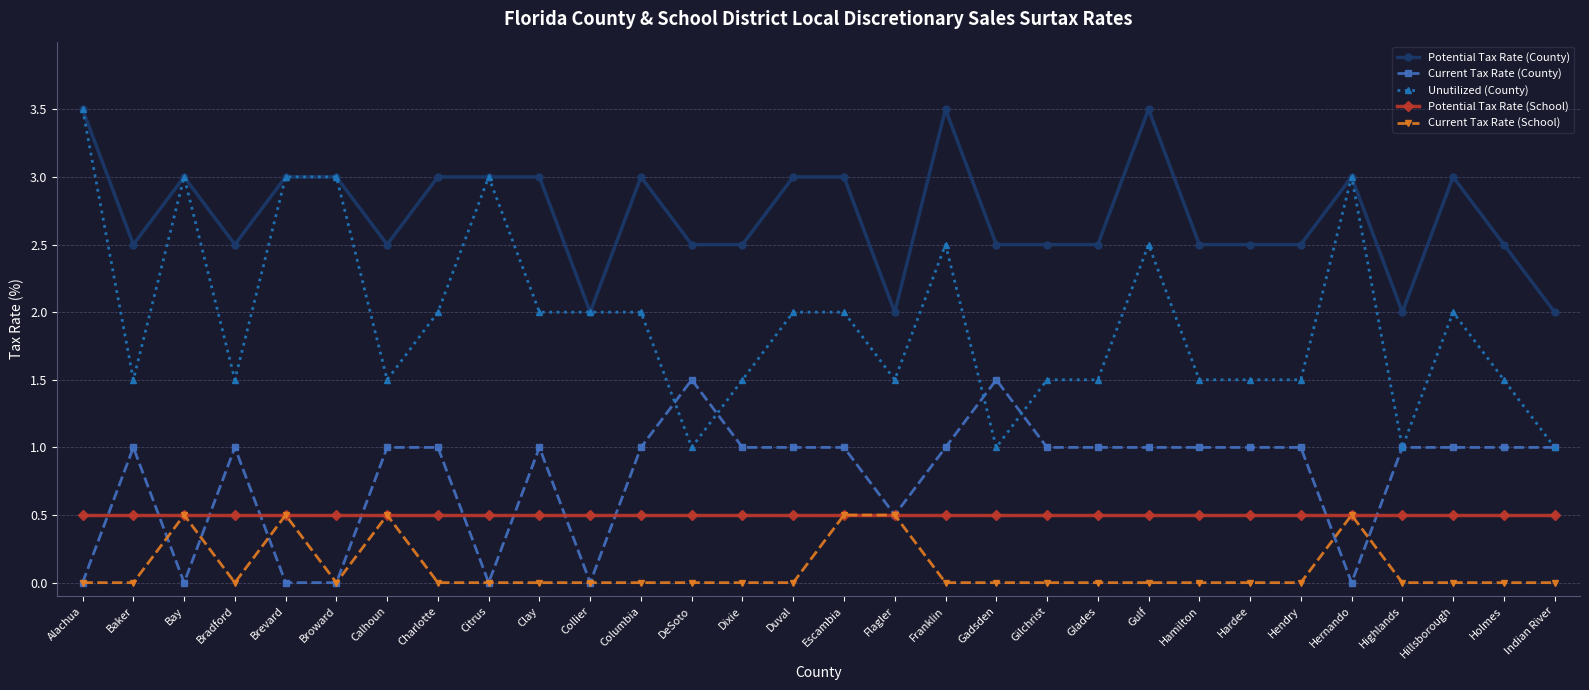

True or false: Unutilized (County) has a value of 1.7 at Brevard.

False